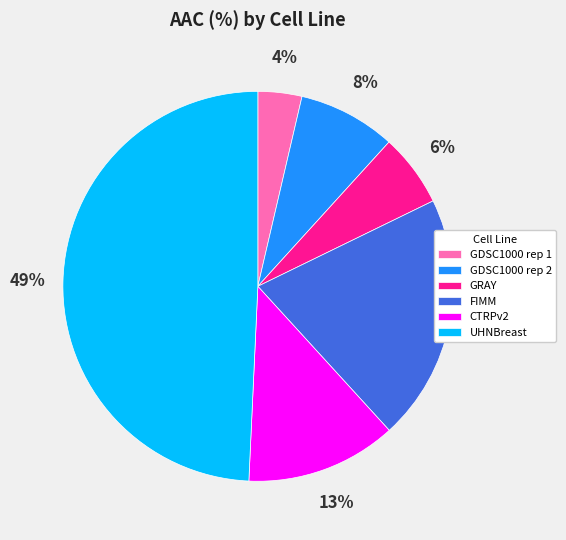

Combined, do UHNBreast and GDSC1000 rep 2 account for over 50%?

Yes